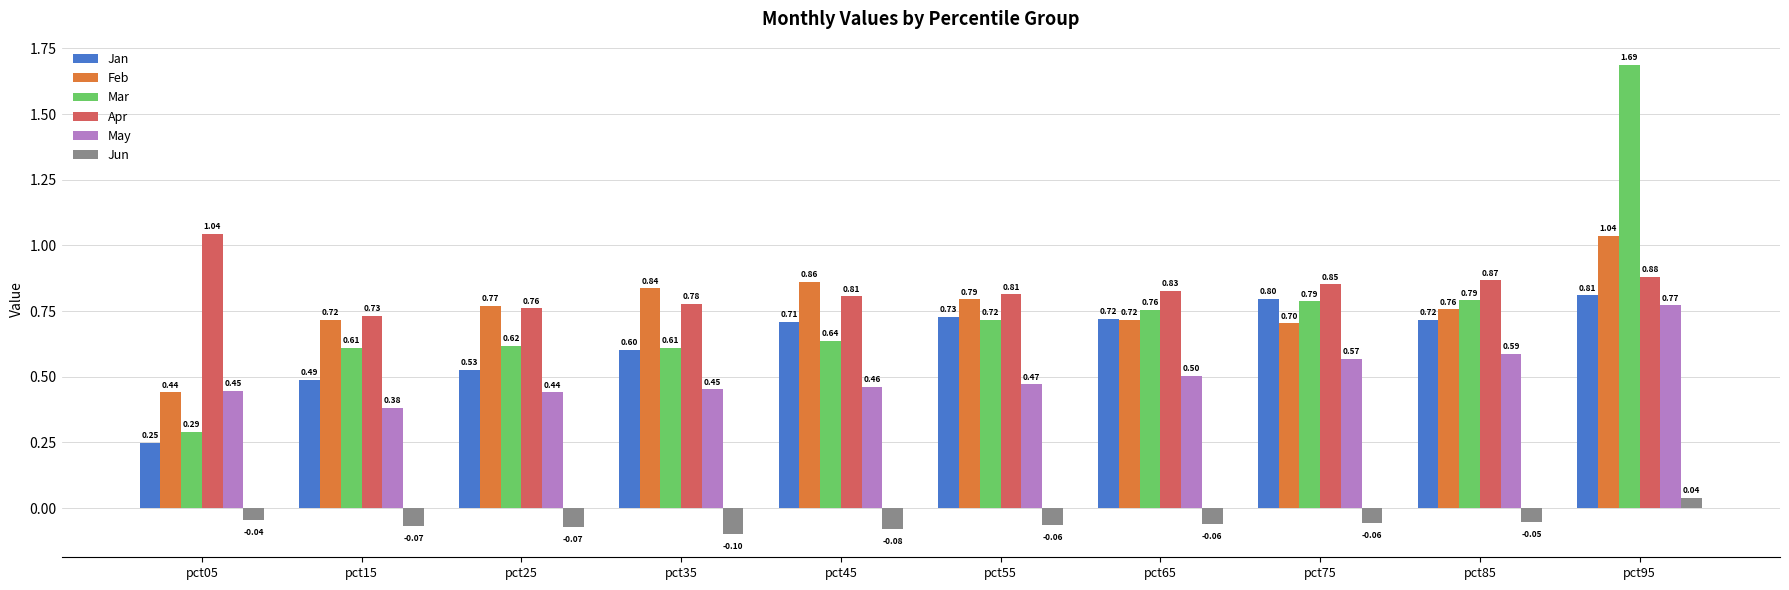

What is the difference between the highest and lowest values at pct25?

0.8